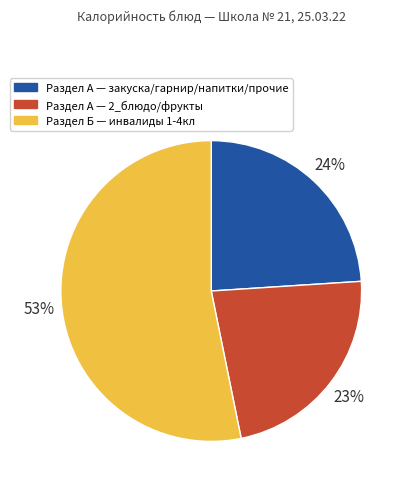

To the nearest percent, what portion does Раздел А — закуска/гарнир/напитки/прочие represent?

24%